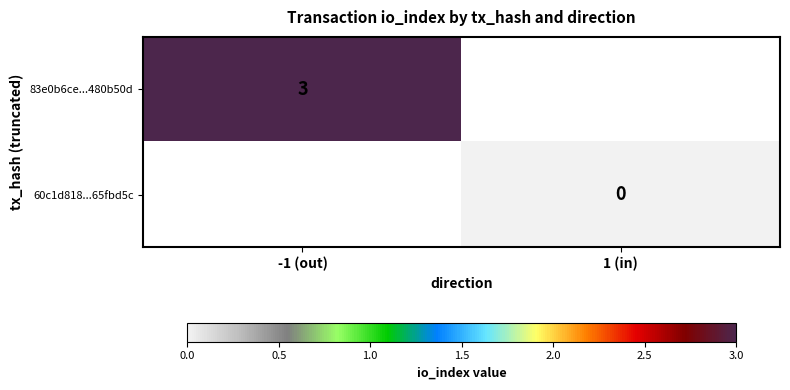

List the series in order of their overall mean, highest first.

83e0b6ce...480b50d, 60c1d818...65fbd5c